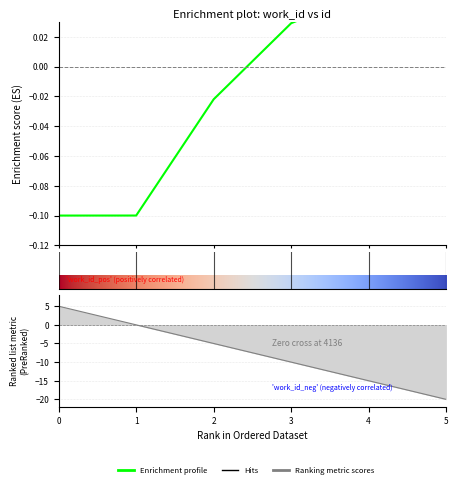

Does the chart have visible grid lines?

Yes